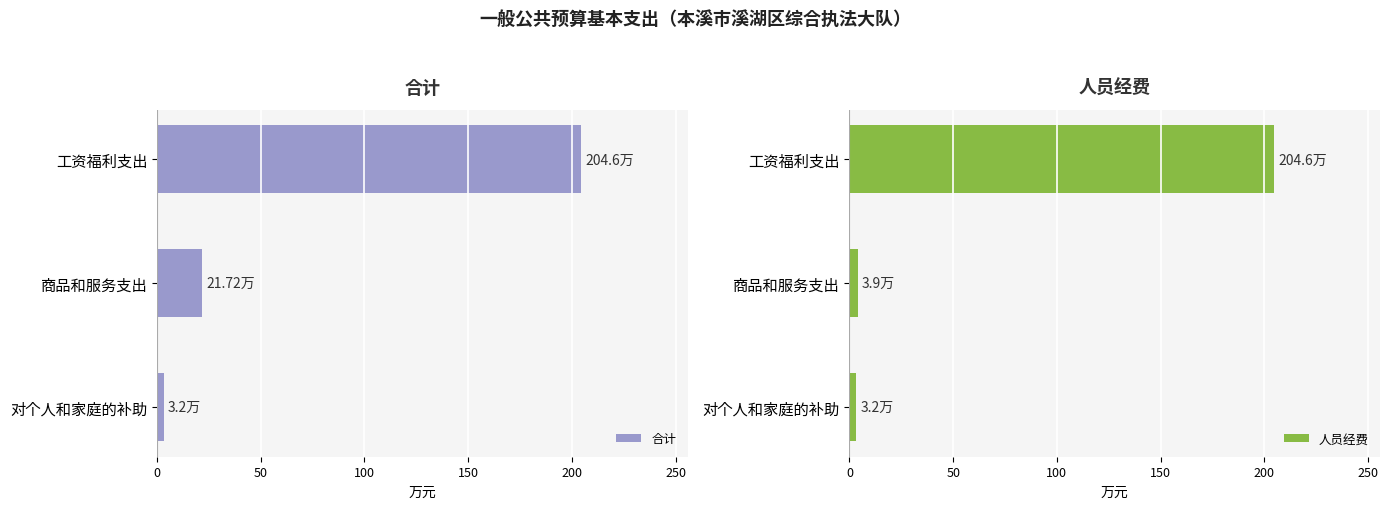

What is the minimum value for 合计?

3.2